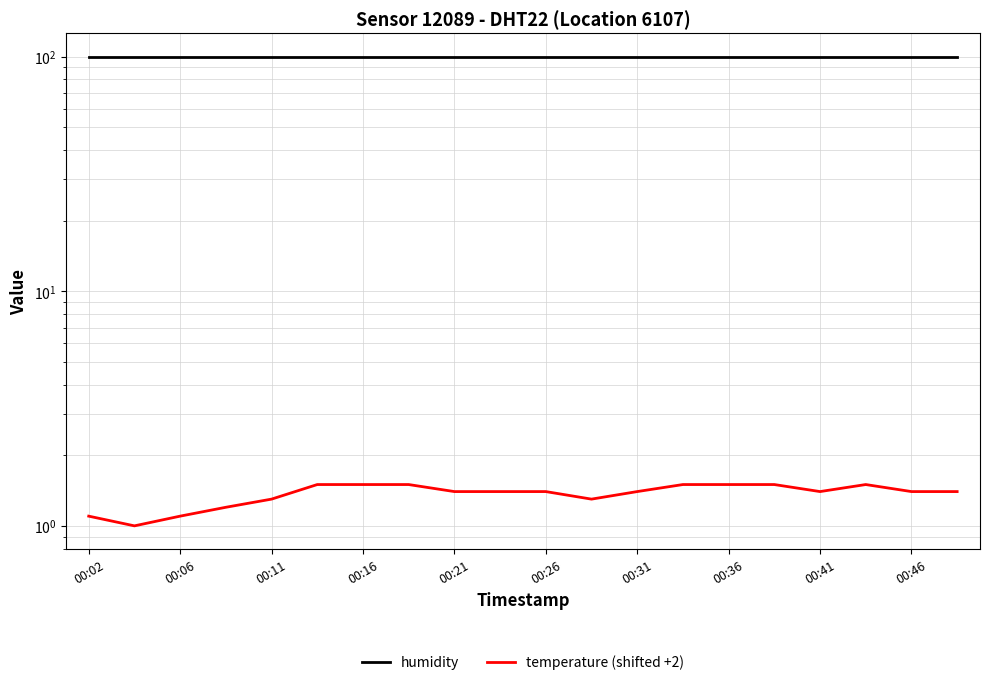

Which series has the largest total across all categories?

humidity